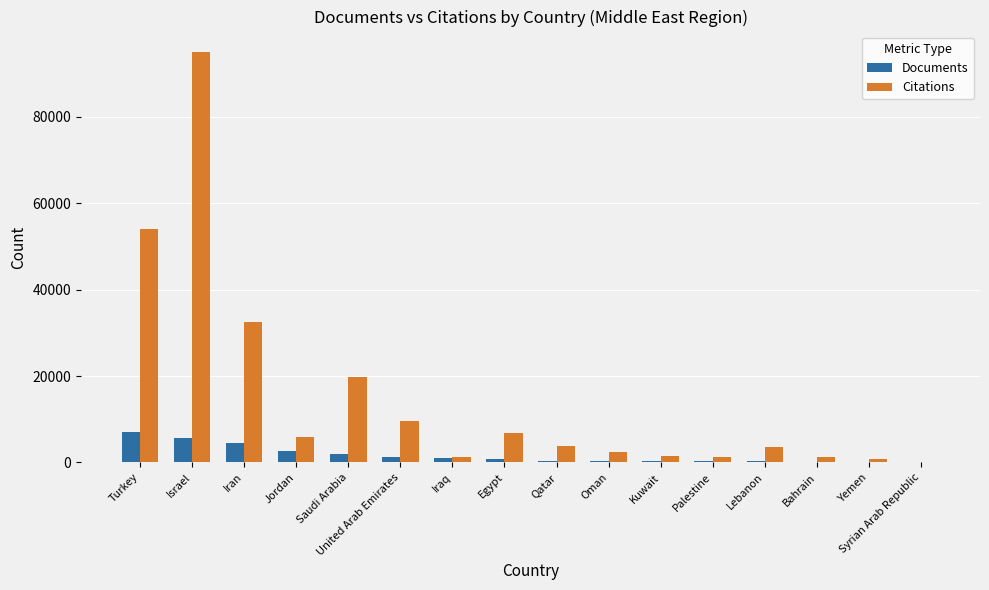

At which label does Documents first exceed 818?

Turkey